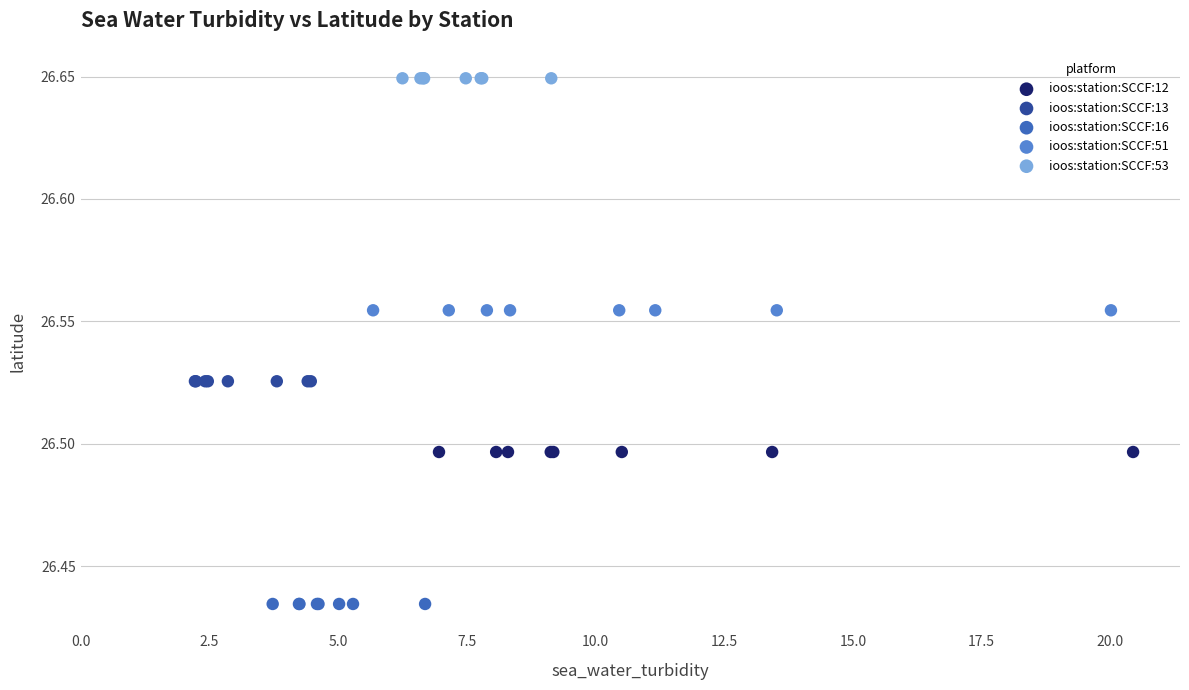

Which series contains the highest Y value?

ioos:station:SCCF:53